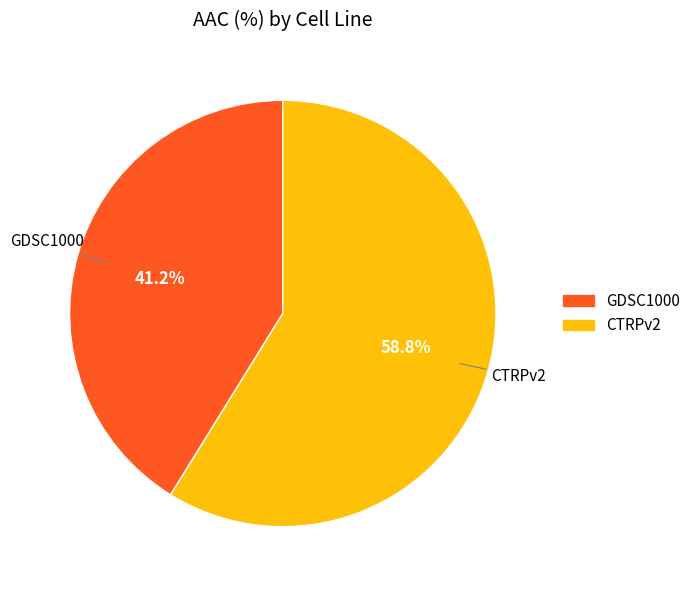

How many segments does this pie chart have?

2